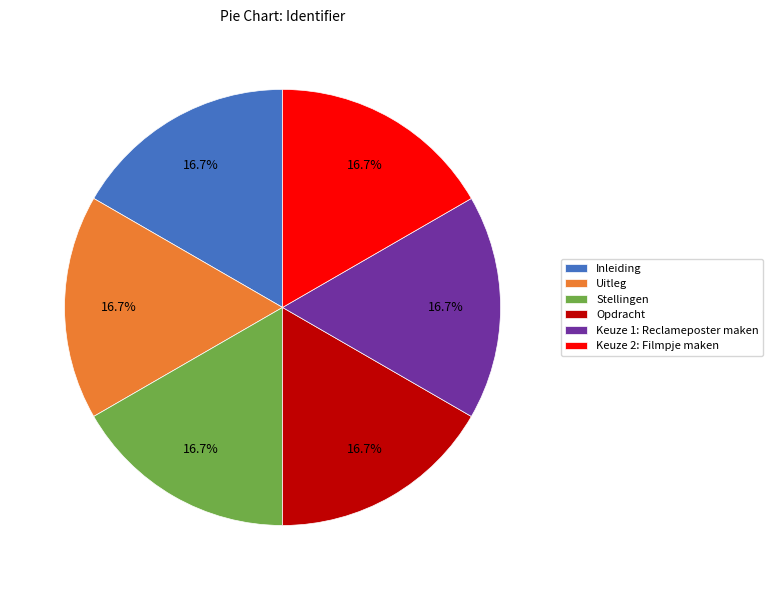

Is there a majority slice in this chart?

No